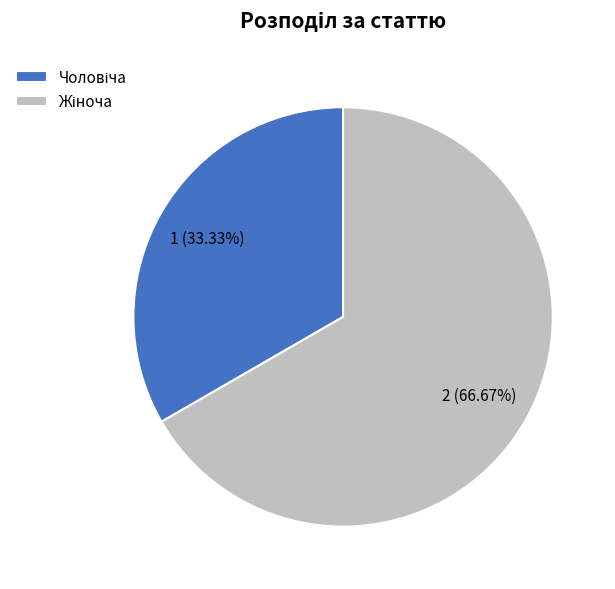

Is there a majority slice in this chart?

Yes